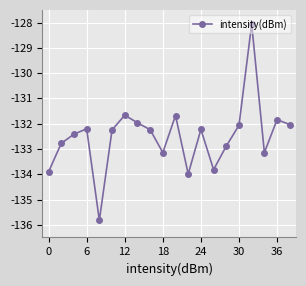

What is the value of the 1st point from the left?

-133.9